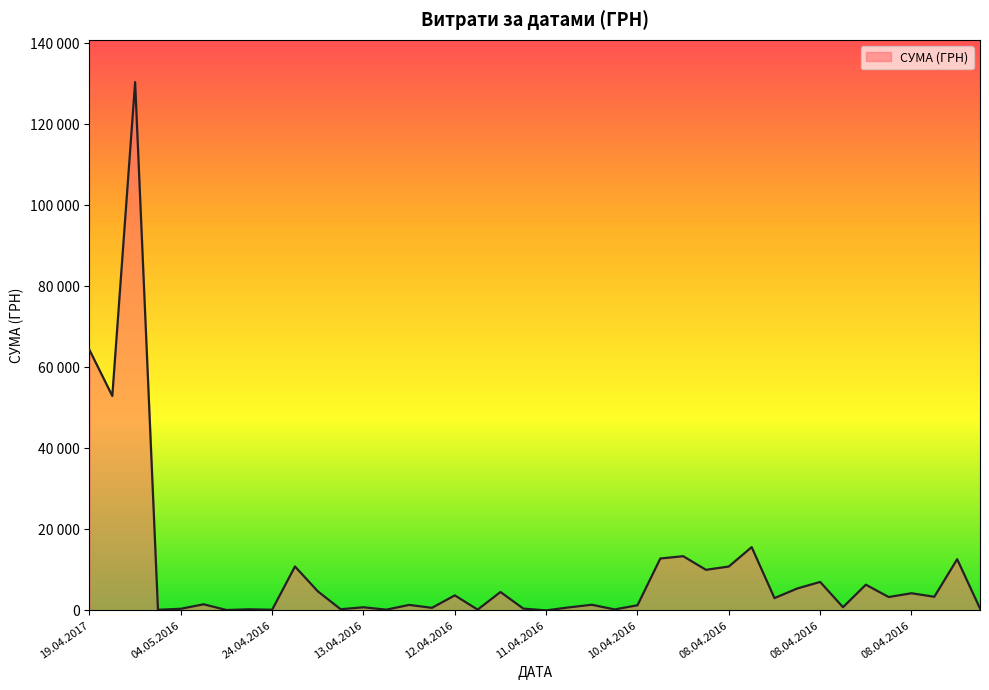

Reading left to right, transcribe all the data shown in this chart.

64293.0	52936.8	130379.7	176.0	420.0	1528.2	113.2	297.0	179.0	10854.2	4730.0	308.7	792.0	202.4	1372.5	655.0	3726.6	210.0	4561.9	464.0	22.5	767.4	1411.5	259.2	1287.8	12827.3	13396.5	10034.2	10850.9	15630.0	3059.1	5431.3	7040.0	805.0	6363.2	3321.5	4250.7	3387.1	12651.6	502.6